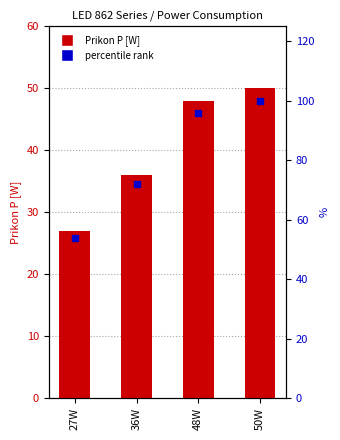

At which category is the sum across all series the highest?

50W